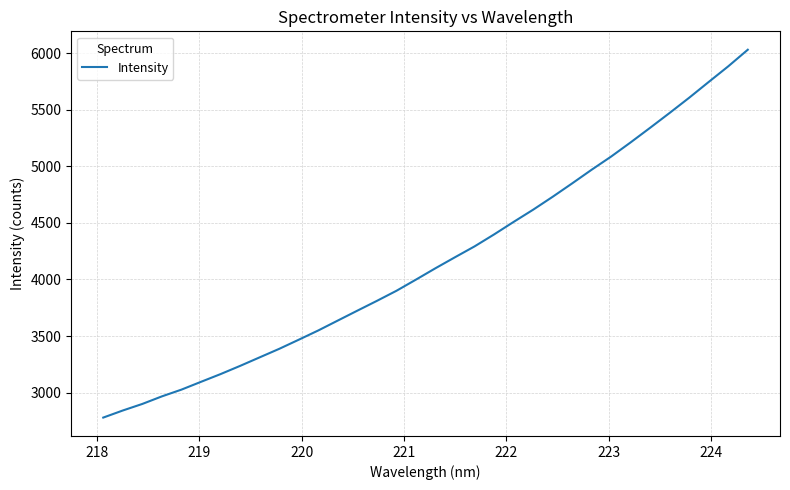

What is the smallest value displayed?

2779.7